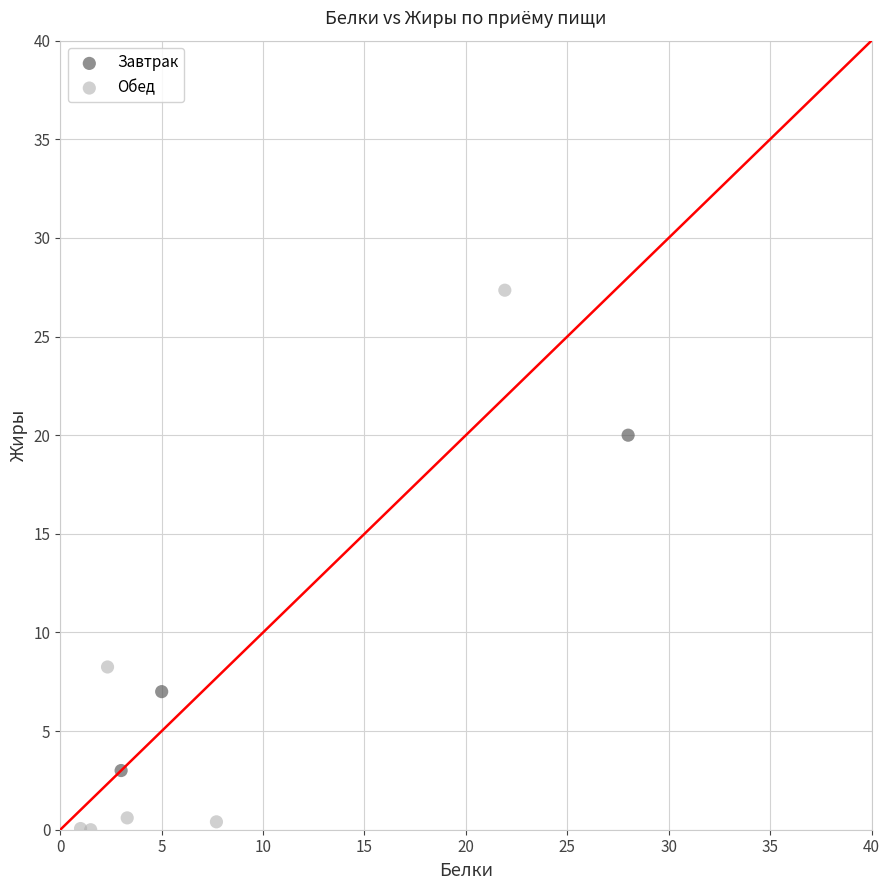

Which series contains the highest Y value?

Обед